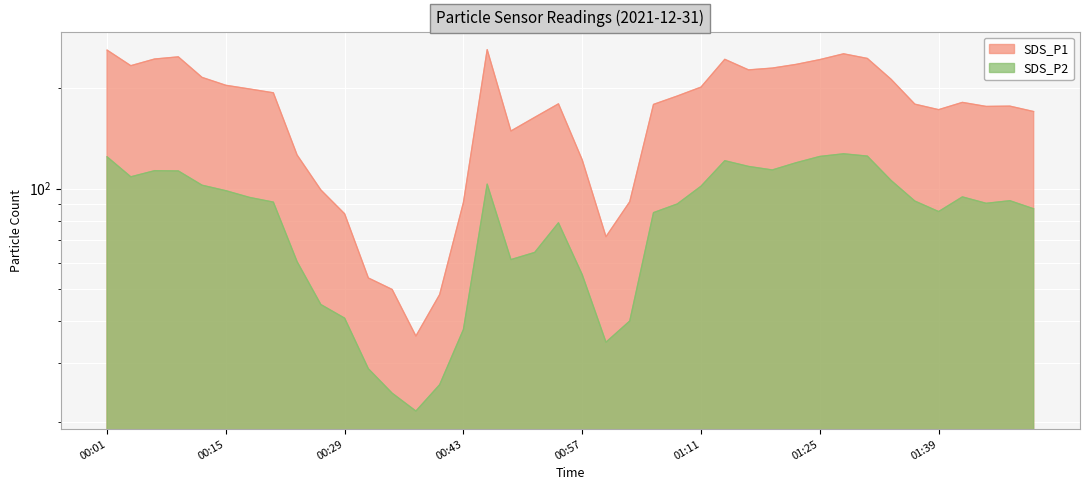

True or false: SDS_P1 and SDS_P2 intersect in this chart.

False